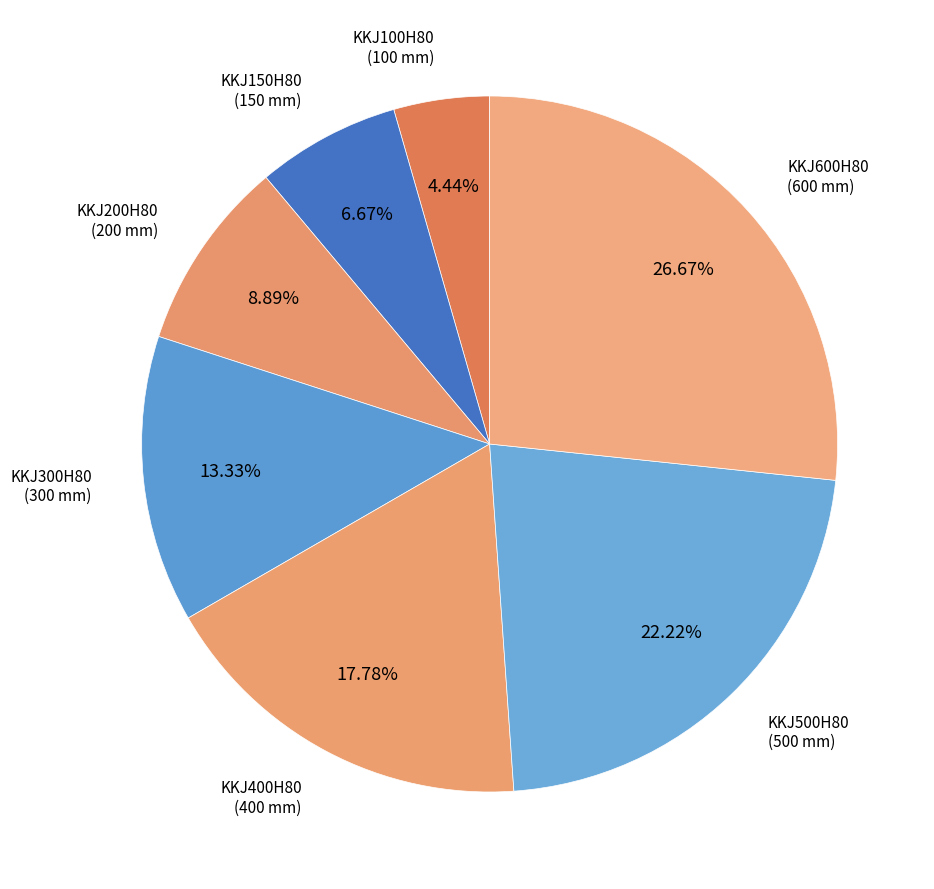

Does any single category account for the majority?

No